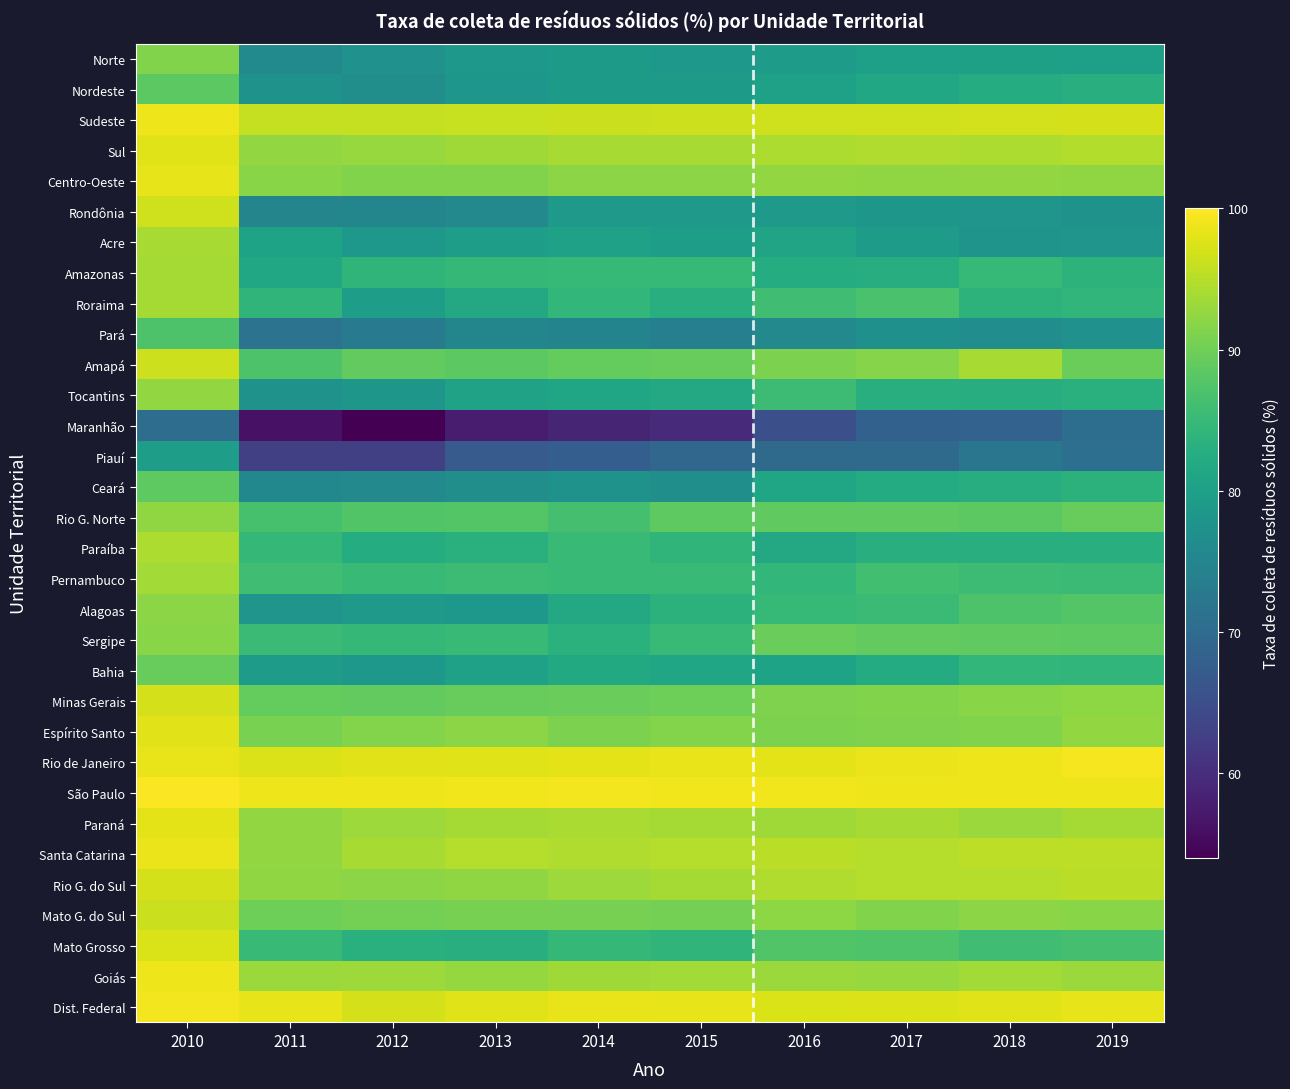

Reading left to right, list all the values displayed in this chart.

Norte: 2010=91.3	2011=75.9	2012=77.3	2013=78.5	2014=79.1	2015=78.6	2016=79.5	2017=80.0	2018=80.1	2019=79.9
Nordeste: 2010=88.4	2011=77.4	2012=76.7	2013=78.2	2014=79.0	2015=79.0	2016=80.3	2017=81.6	2018=82.4	2019=82.8
Sudeste: 2010=98.8	2011=95.9	2012=96.0	2013=96.1	2014=96.2	2015=96.4	2016=96.6	2017=96.7	2018=96.8	2019=97.1
Sul: 2010=97.8	2011=92.5	2012=93.0	2013=93.5	2014=93.9	2015=94.1	2016=94.3	2017=94.6	2018=94.3	2019=94.8
Centro-Oeste: 2010=98.2	2011=91.9	2012=91.4	2013=91.2	2014=91.9	2015=92.0	2016=92.6	2017=92.3	2018=92.5	2019=92.4
Rondônia: 2010=96.7	2011=74.9	2012=75.2	2013=75.7	2014=78.8	2015=78.7	2016=78.7	2017=78.4	2018=78.0	2019=77.6
Acre: 2010=94.0	2011=80.7	2012=78.5	2013=79.5	2014=80.3	2015=79.7	2016=80.8	2017=79.2	2018=77.9	2019=77.9
Amazonas: 2010=93.8	2011=81.4	2012=84.2	2013=84.6	2014=84.9	2015=84.8	2016=82.5	2017=82.6	2018=84.8	2019=83.8
Roraima: 2010=93.8	2011=84.1	2012=79.8	2013=81.8	2014=84.5	2015=82.9	2016=85.9	2017=86.7	2018=83.8	2019=84.3
Pará: 2010=87.2	2011=71.5	2012=73.2	2013=75.0	2014=74.8	2015=73.8	2016=75.6	2017=77.2	2018=76.6	2019=77.2
Amapá: 2010=96.4	2011=87.1	2012=89.0	2013=88.5	2014=89.0	2015=89.3	2016=91.0	2017=91.6	2018=93.9	2019=89.6
Tocantins: 2010=92.6	2011=77.5	2012=78.3	2013=80.5	2014=81.2	2015=81.7	2016=85.6	2017=82.8	2018=82.7	2019=83.3
Maranhão: 2010=70.5	2011=56.2	2012=54.1	2013=57.4	2014=58.8	2015=59.5	2016=65.3	2017=68.3	2018=68.5	2019=70.7
Piauí: 2010=79.8	2011=62.7	2012=62.8	2013=67.2	2014=67.7	2015=69.2	2016=70.0	2017=69.8	2018=72.1	2019=70.8
Ceará: 2010=88.6	2011=75.4	2012=75.7	2013=76.7	2014=77.5	2015=76.9	2016=81.2	2017=82.4	2018=82.7	2019=83.6
Rio G. Norte: 2010=92.4	2011=86.7	2012=87.5	2013=87.6	2014=86.4	2015=88.7	2016=88.8	2017=88.8	2018=88.4	2019=89.4
Paraíba: 2010=94.4	2011=84.7	2012=82.5	2013=83.2	2014=85.2	2015=84.1	2016=81.8	2017=83.0	2018=83.0	2019=83.1
Pernambuco: 2010=93.6	2011=86.0	2012=85.1	2013=85.5	2014=85.0	2015=85.0	2016=84.5	2017=86.2	2018=85.6	2019=85.4
Alagoas: 2010=92.1	2011=78.1	2012=78.9	2013=78.6	2014=81.8	2015=83.6	2016=84.7	2017=85.4	2018=87.1	2019=87.7
Sergipe: 2010=91.8	2011=85.3	2012=84.6	2013=84.9	2014=83.4	2015=85.0	2016=89.5	2017=89.0	2018=88.8	2019=88.6
Bahia: 2010=89.2	2011=79.3	2012=78.6	2013=80.3	2014=82.0	2015=81.1	2016=80.7	2017=82.3	2018=84.5	2019=84.3
Minas Gerais: 2010=97.0	2011=89.1	2012=89.0	2013=89.3	2014=89.4	2015=89.9	2016=91.1	2017=91.3	2018=91.8	2019=92.2
Espírito Santo: 2010=98.0	2011=90.7	2012=91.5	2013=92.0	2014=91.0	2015=91.4	2016=91.0	2017=91.1	2018=91.3	2019=92.6
Rio de Janeiro: 2010=98.5	2011=97.6	2012=97.9	2013=97.8	2014=98.1	2015=98.5	2016=98.1	2017=98.6	2018=98.9	2019=99.3
São Paulo: 2010=99.8	2011=98.8	2012=98.9	2013=99.0	2014=99.2	2015=99.1	2016=99.0	2017=98.8	2018=98.8	2019=98.8
Paraná: 2010=98.2	2011=92.6	2012=93.3	2013=93.8	2014=94.1	2015=93.8	2016=93.4	2017=94.0	2018=93.0	2019=93.7
Santa Catarina: 2010=98.7	2011=92.5	2012=94.0	2013=94.9	2014=94.5	2015=94.9	2016=95.2	2017=95.0	2018=95.4	2019=95.5
Rio G. do Sul: 2010=97.0	2011=92.4	2012=92.1	2013=92.3	2014=93.3	2015=93.8	2016=94.5	2017=94.9	2018=94.9	2019=95.3
Mato G. do Sul: 2010=96.4	2011=89.8	2012=90.4	2013=90.6	2014=90.5	2015=90.4	2016=92.2	2017=91.3	2018=92.1	2019=91.9
Mato Grosso: 2010=97.5	2011=85.1	2012=83.3	2013=83.1	2014=84.5	2015=84.2	2016=87.5	2017=87.3	2018=85.8	2019=86.5
Goiás: 2010=98.9	2011=93.0	2012=93.3	2013=92.8	2014=93.4	2015=93.6	2016=93.2	2017=92.9	2018=93.7	2019=93.0
Dist. Federal: 2010=99.1	2011=98.4	2012=97.0	2013=97.8	2014=98.5	2015=98.4	2016=97.3	2017=97.6	2018=97.7	2019=98.2